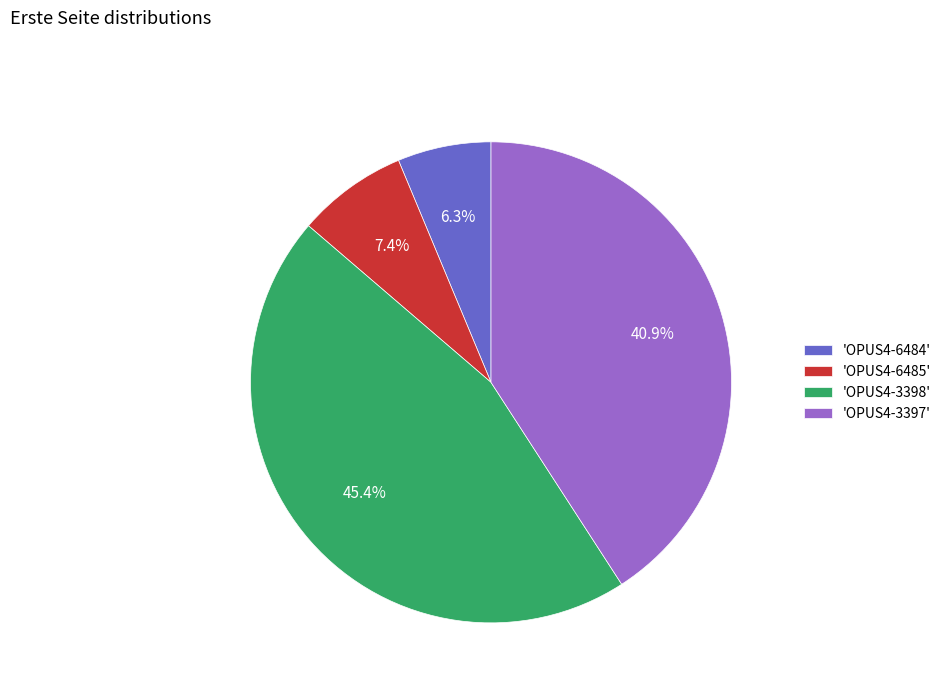

Which category has the biggest portion of the pie?

'OPUS4-3398'